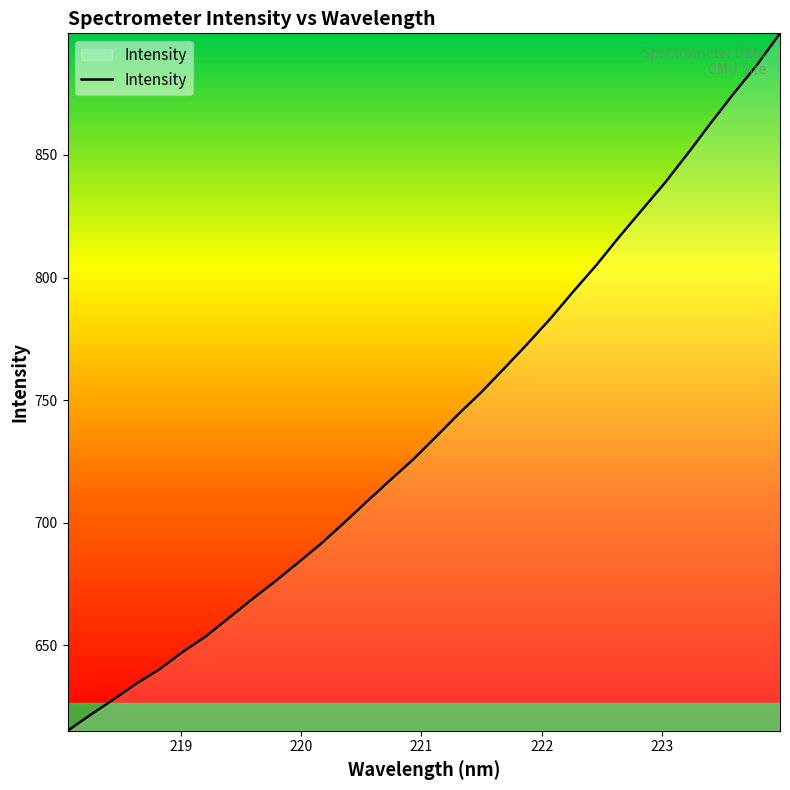

What is the minimum value shown in the chart?

615.2